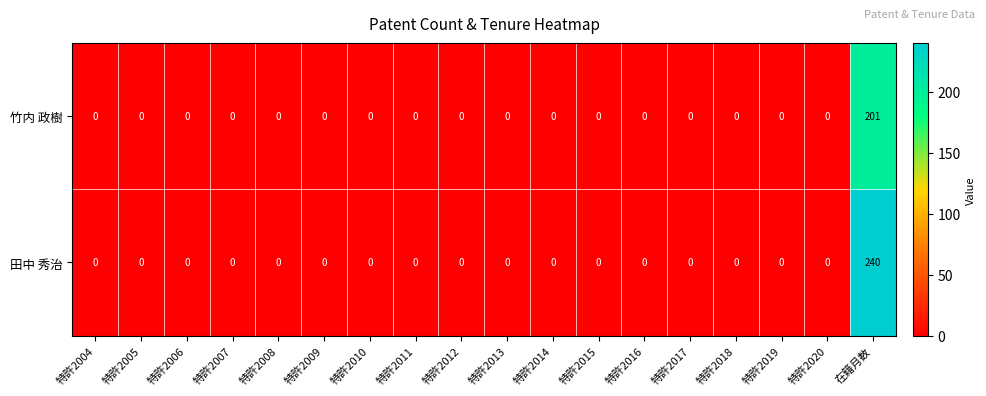

Which series has the largest total across all categories?

田中 秀治